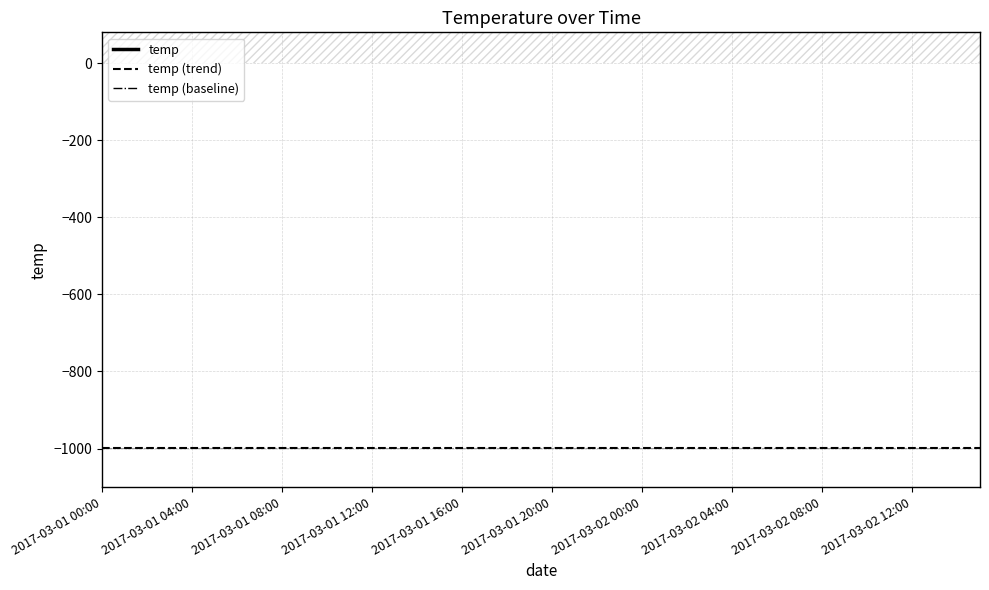

True or false: temp (baseline) and temp intersect in this chart.

False